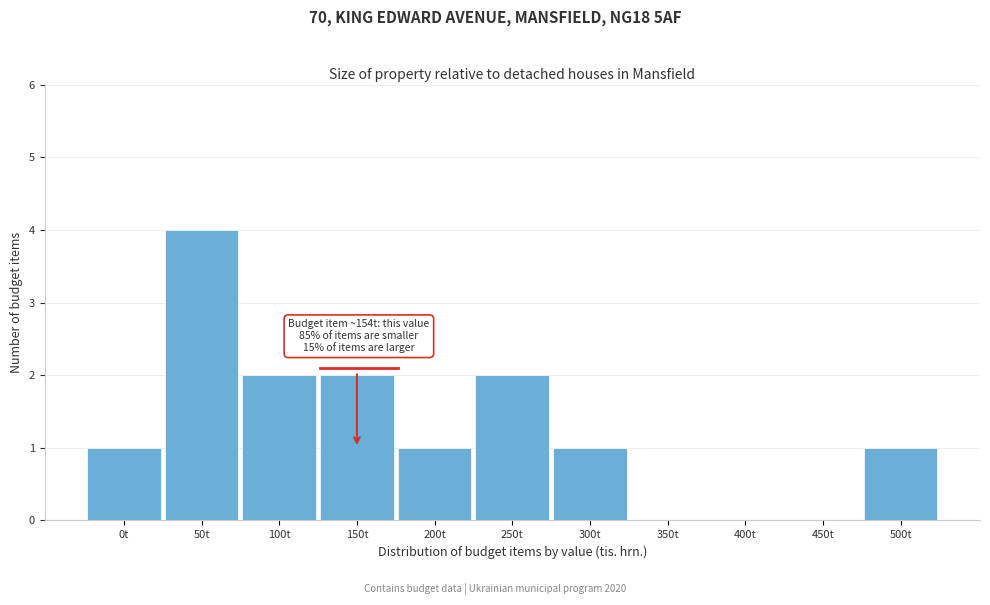

Reading left to right, list all the values displayed in this chart.

0t=1	50t=4	100t=2	150t=2	200t=1	250t=2	300t=1	350t=0	400t=0	450t=0	500t=1